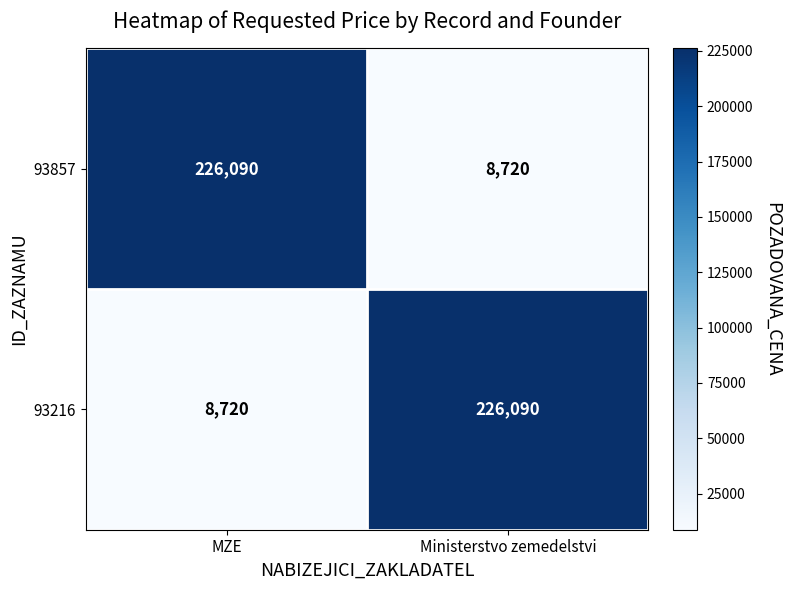

List the labels in order of 93857 value, largest first.

MZE, Ministerstvo zemedelstvi